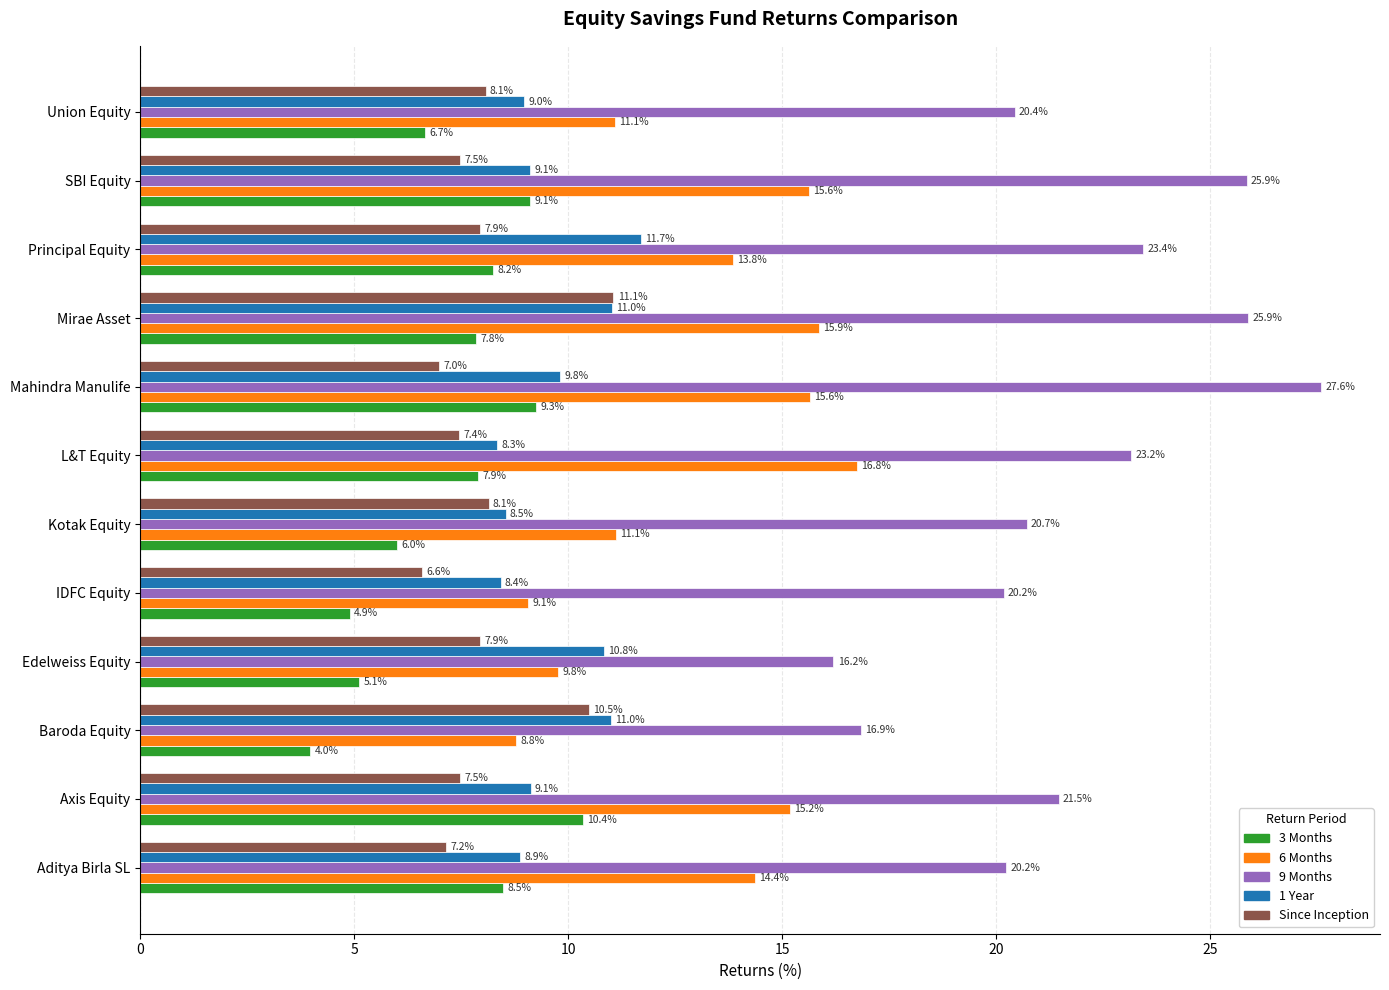

Rank the series by their maximum value, from lowest to highest.

3 Months, Since Inception, 1 Year, 6 Months, 9 Months